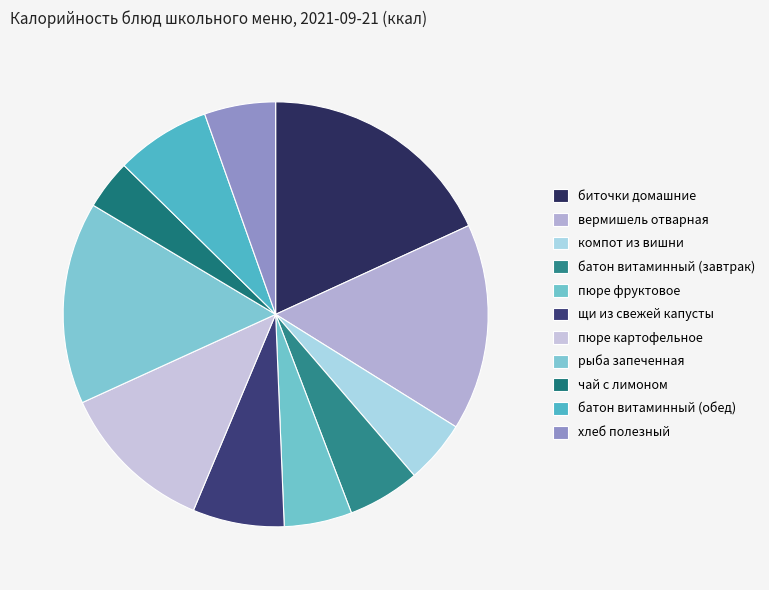

Count the number of slices in the pie.

11